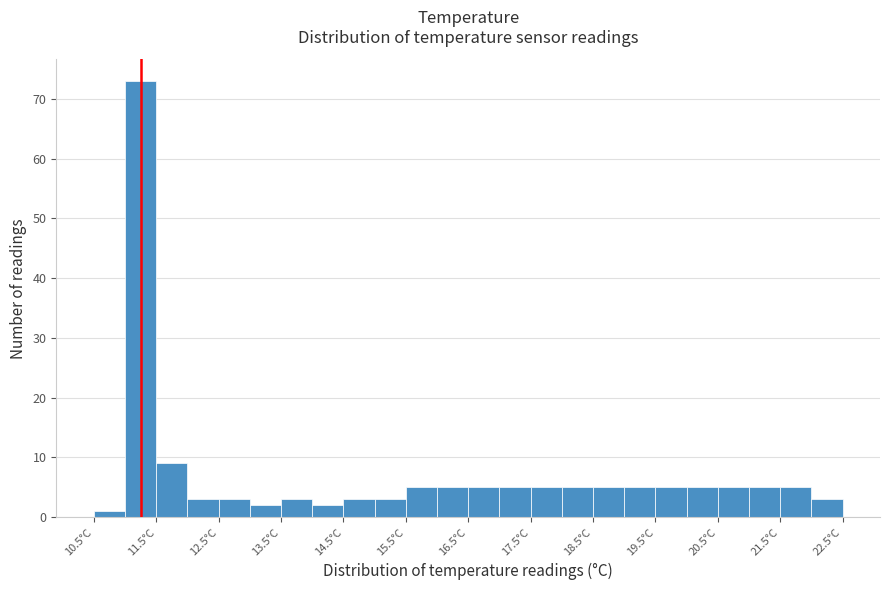

Reading left to right, transcribe this chart: for each bar, give the range it covers on the x-axis and its height. The values are not printed on the chart, so give them approximately, as read against the axis.

10.5 to 11.0: 1
11.0 to 11.5: 73
11.5 to 12.0: 9
12.0 to 12.5: 3
12.5 to 13.0: 3
13.0 to 13.5: 2
13.5 to 14.0: 3
14.0 to 14.5: 2
14.5 to 15.0: 3
15.0 to 15.5: 3
15.5 to 16.0: 5
16.0 to 16.5: 5
16.5 to 17.0: 5
17.0 to 17.5: 5
17.5 to 18.0: 5
18.0 to 18.5: 5
18.5 to 19.0: 5
19.0 to 19.5: 5
19.5 to 20.0: 5
20.0 to 20.5: 5
20.5 to 21.0: 5
21.0 to 21.5: 5
21.5 to 22.0: 5
22.0 to 22.5: 3